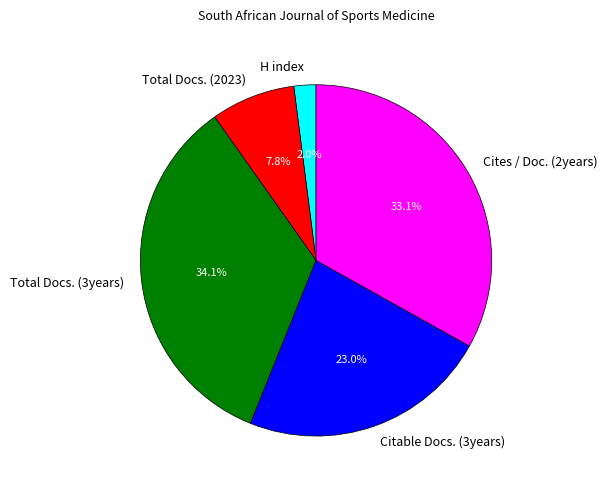

To the nearest percent, what is the combined percentage of Total Docs. (3years) and Citable Docs. (3years)?

57%